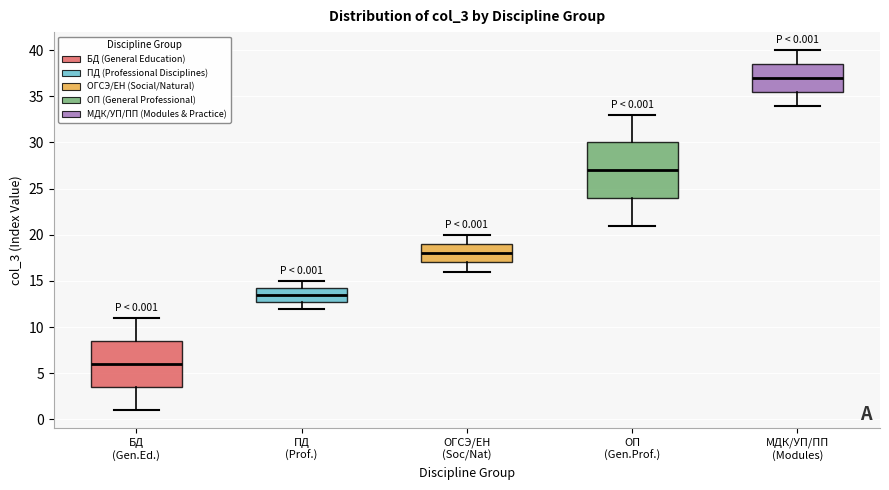

Which box is the tallest, from its lower edge to its upper edge?

ОП (Gen.Prof.)